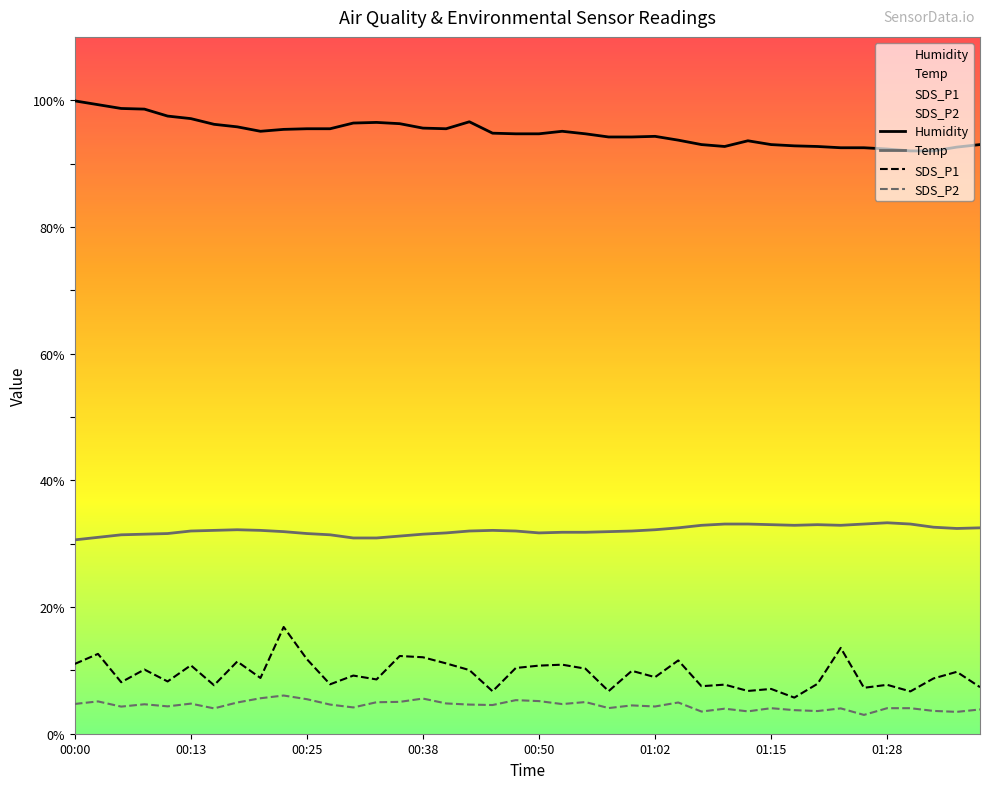

In Humidity, how many points are higher than both neighbors (excluding endpoints)?

5